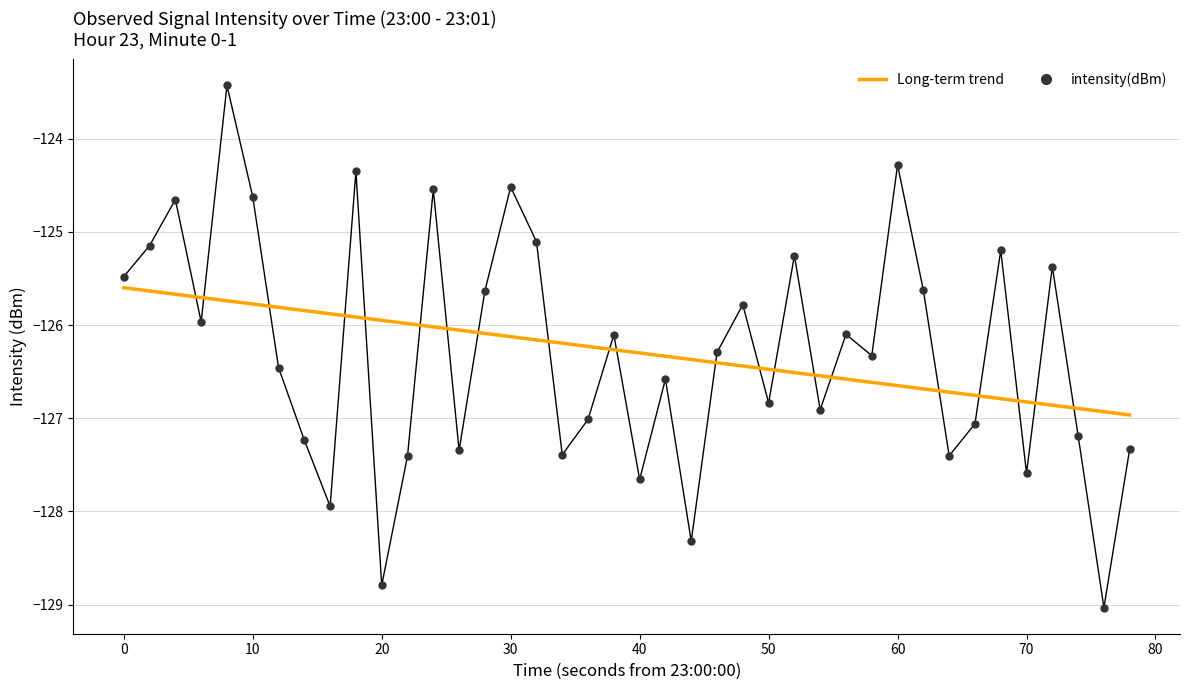

Rank the series by their maximum value, from highest to lowest.

intensity(dBm), Long-term trend